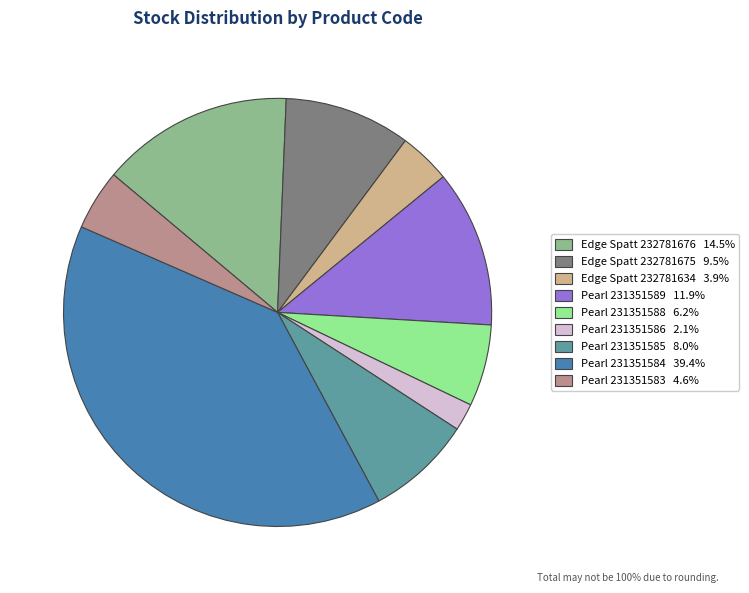

Approximately how many times larger is the value at Pearl 231351584 39.4% compared to Edge Spatt 232781634 3.9%?

10.1